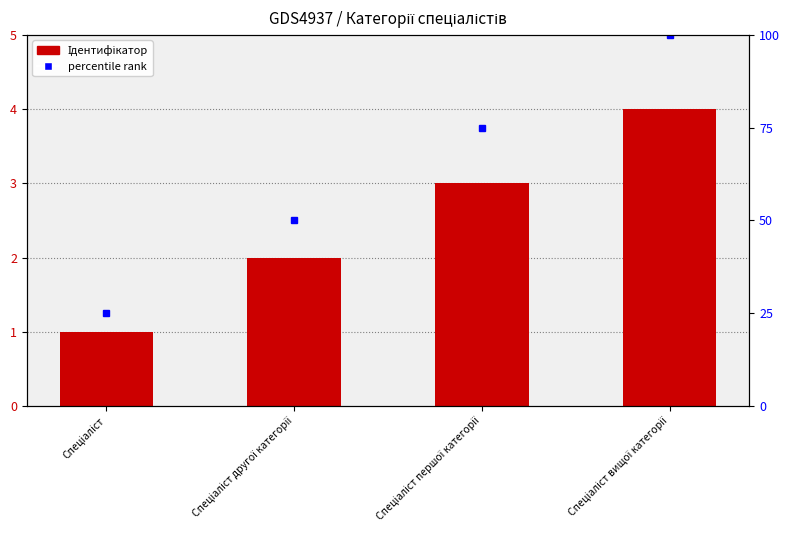

List the labels in order of value, smallest first.

Спеціаліст, Спеціаліст другої категорії, Спеціаліст першої категорії, Спеціаліст вищої категорії